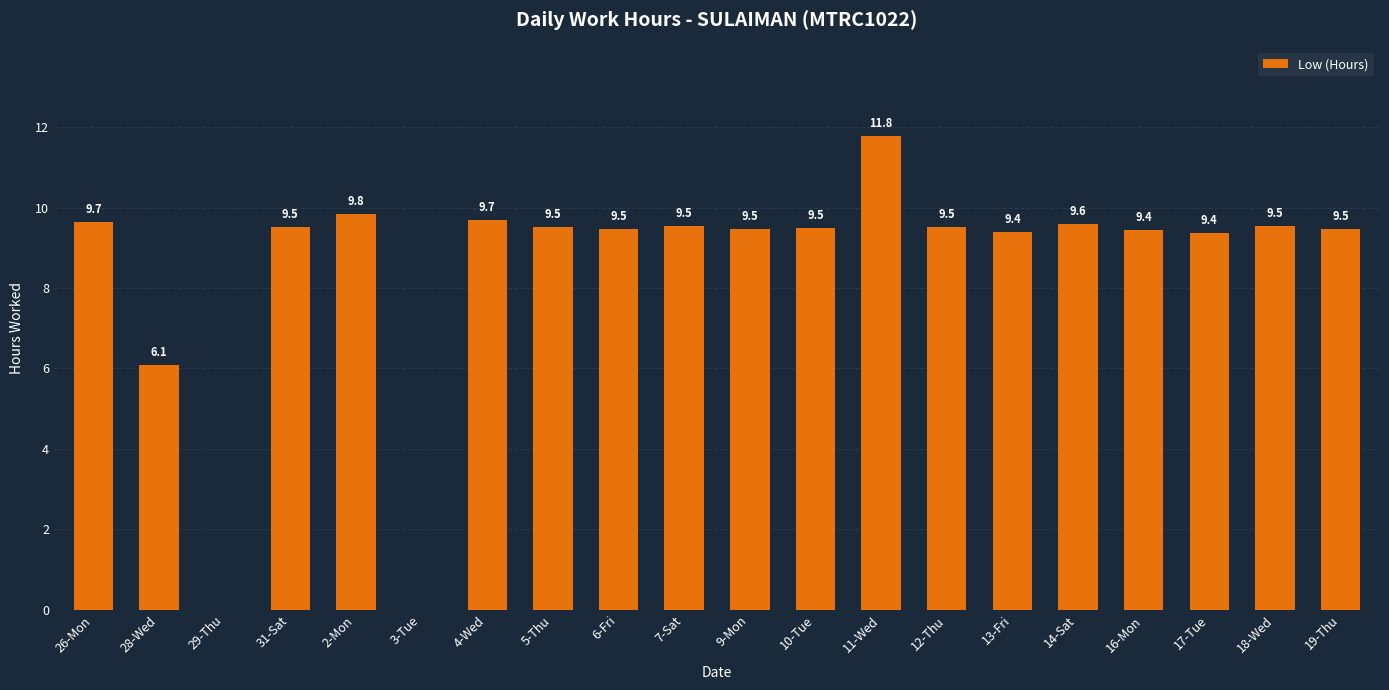

What is the sum of the values at 3-Tue and 6-Fri?

9.5